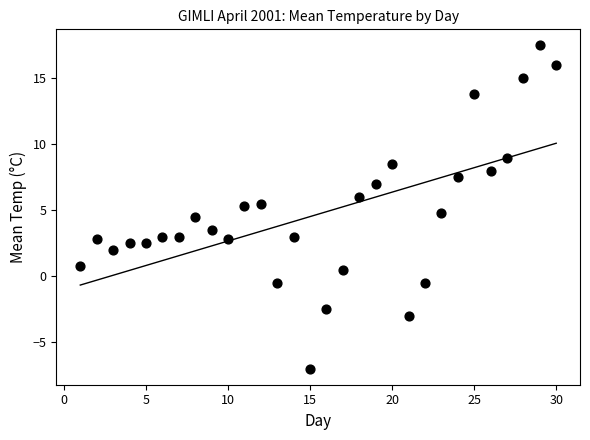

What is the range of Y values (max minus min)?

24.5